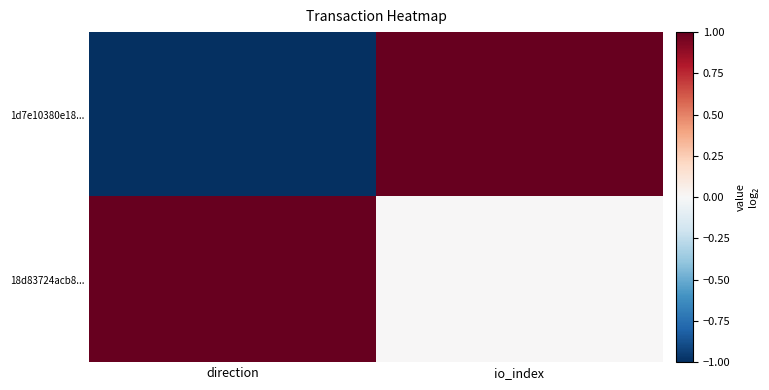

Which series has the widest spread of values?

1d7e10380e18...